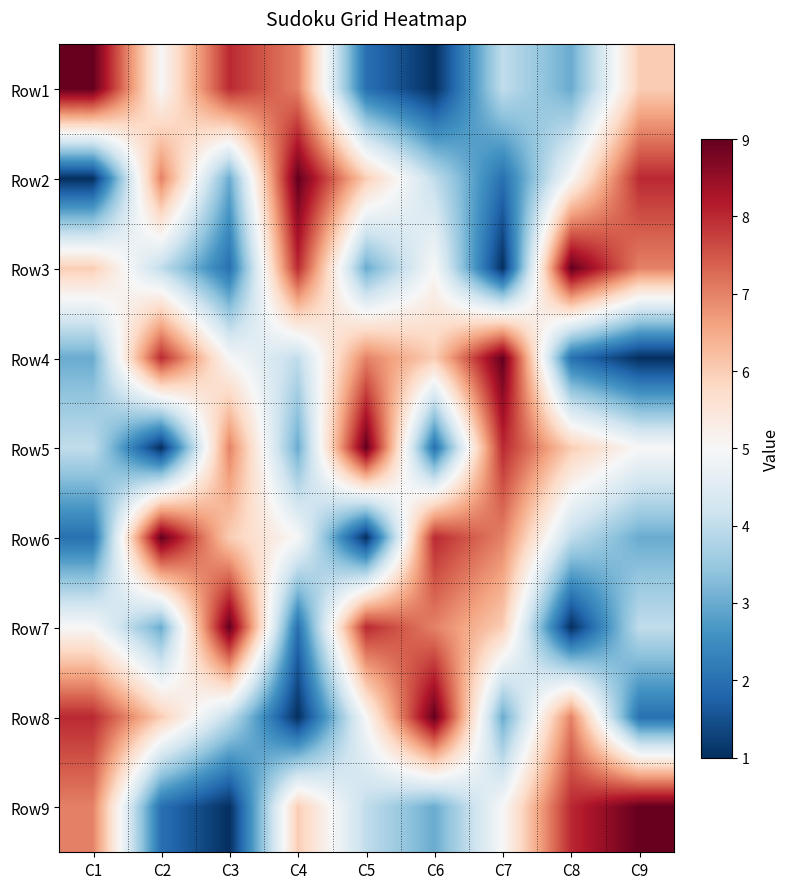

What is the smallest value displayed?

1